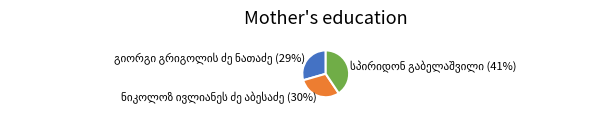

Is there a majority slice in this chart?

No